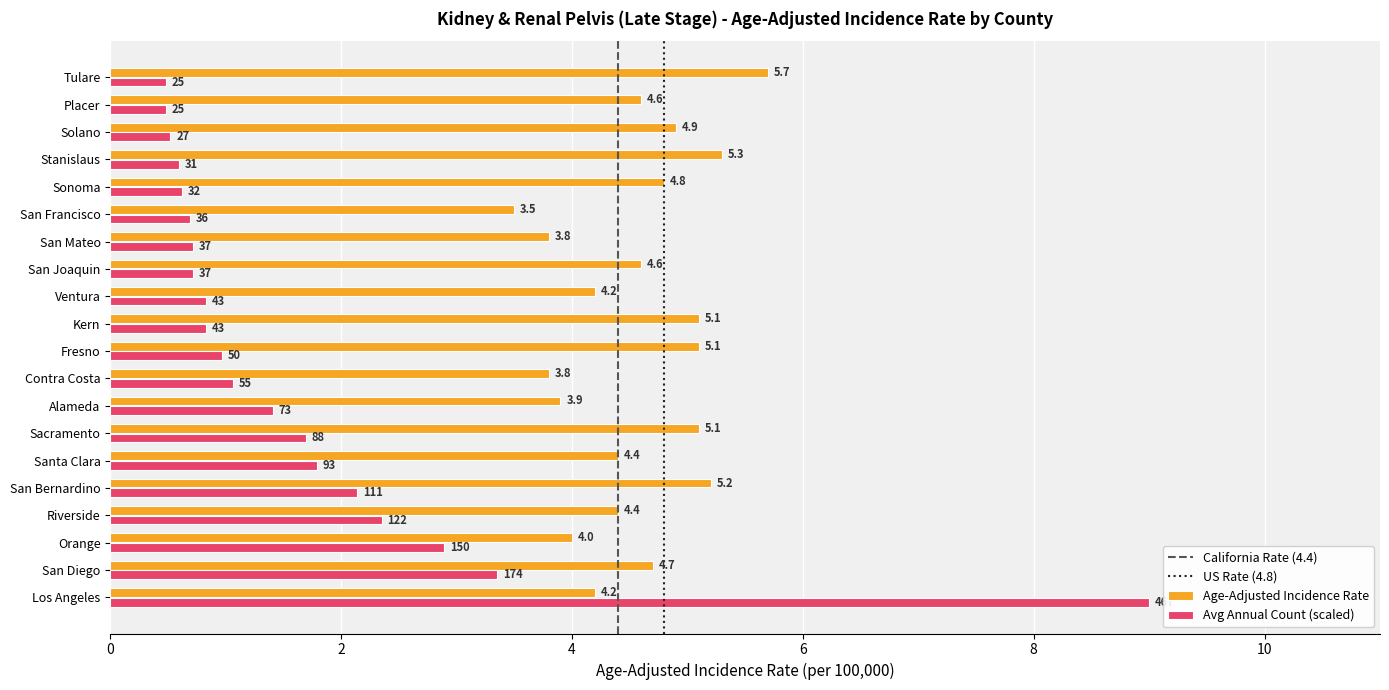

Between San Diego and Solano, which series saw the biggest shift?

Avg Annual Count (scaled)